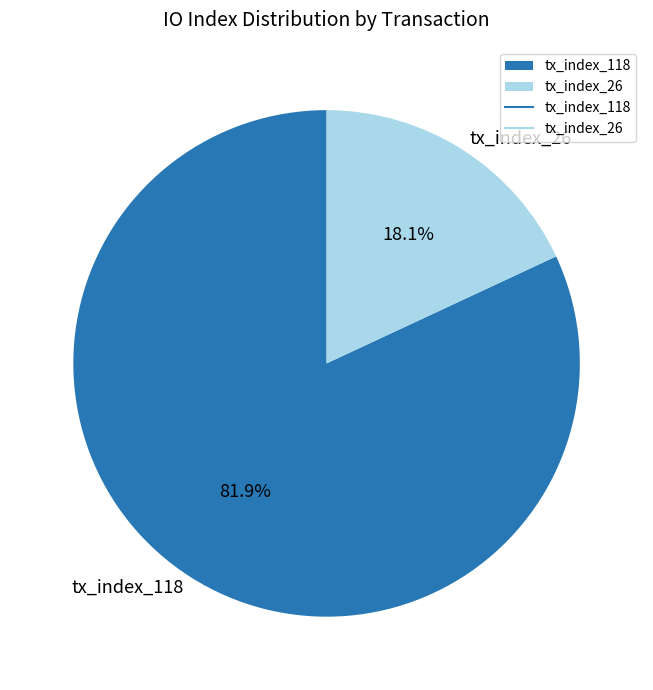

Which has a higher value, tx_index_118 or tx_index_26?

tx_index_118